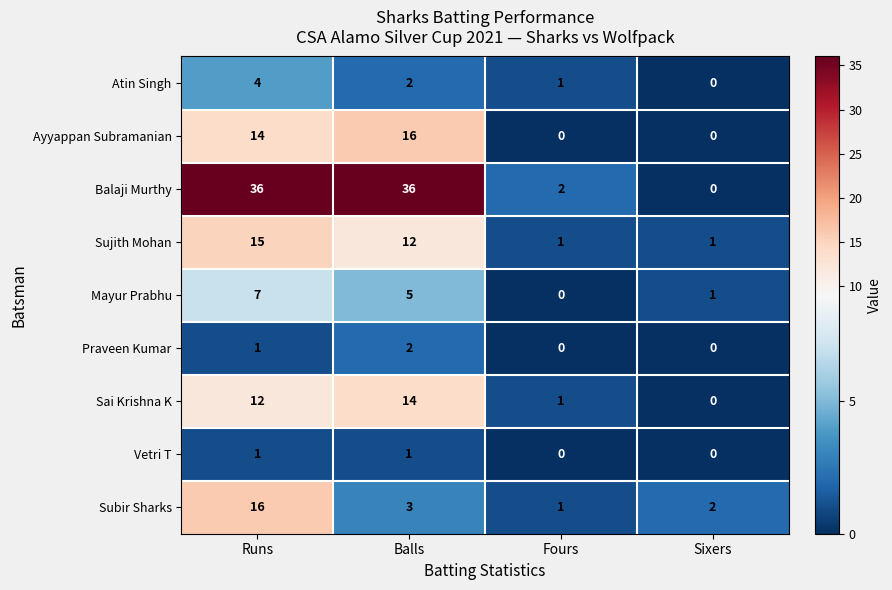

The Balaji Murthy series shows 12 at Runs. True or false?

False